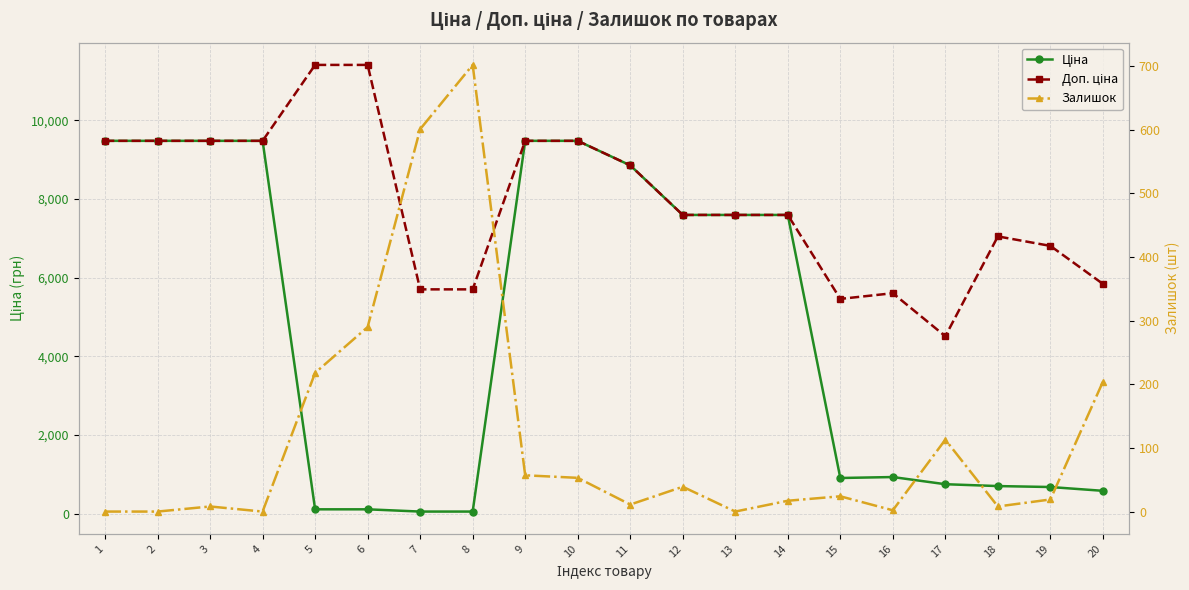

List the labels in order of Доп. ціна value, largest first.

5, 6, 1, 2, 3, 4, 9, 10, 11, 12, 13, 14, 18, 19, 20, 7, 8, 16, 15, 17